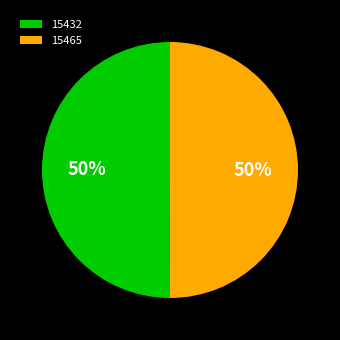

Approximately how many times larger is the value at 15465 compared to 15432?

1.0